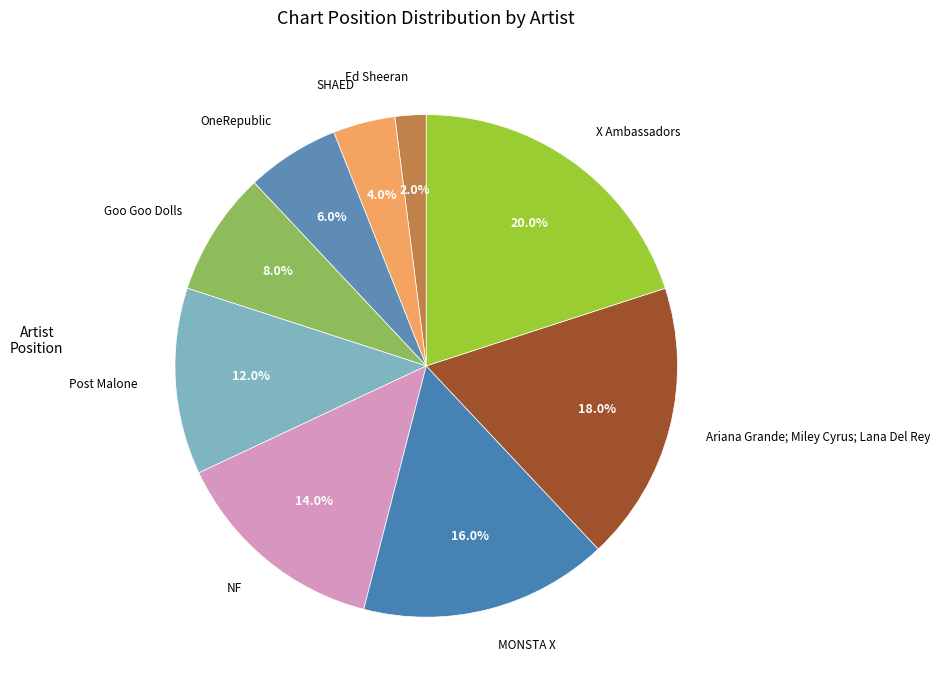

Between Post Malone and X Ambassadors, which is larger?

X Ambassadors